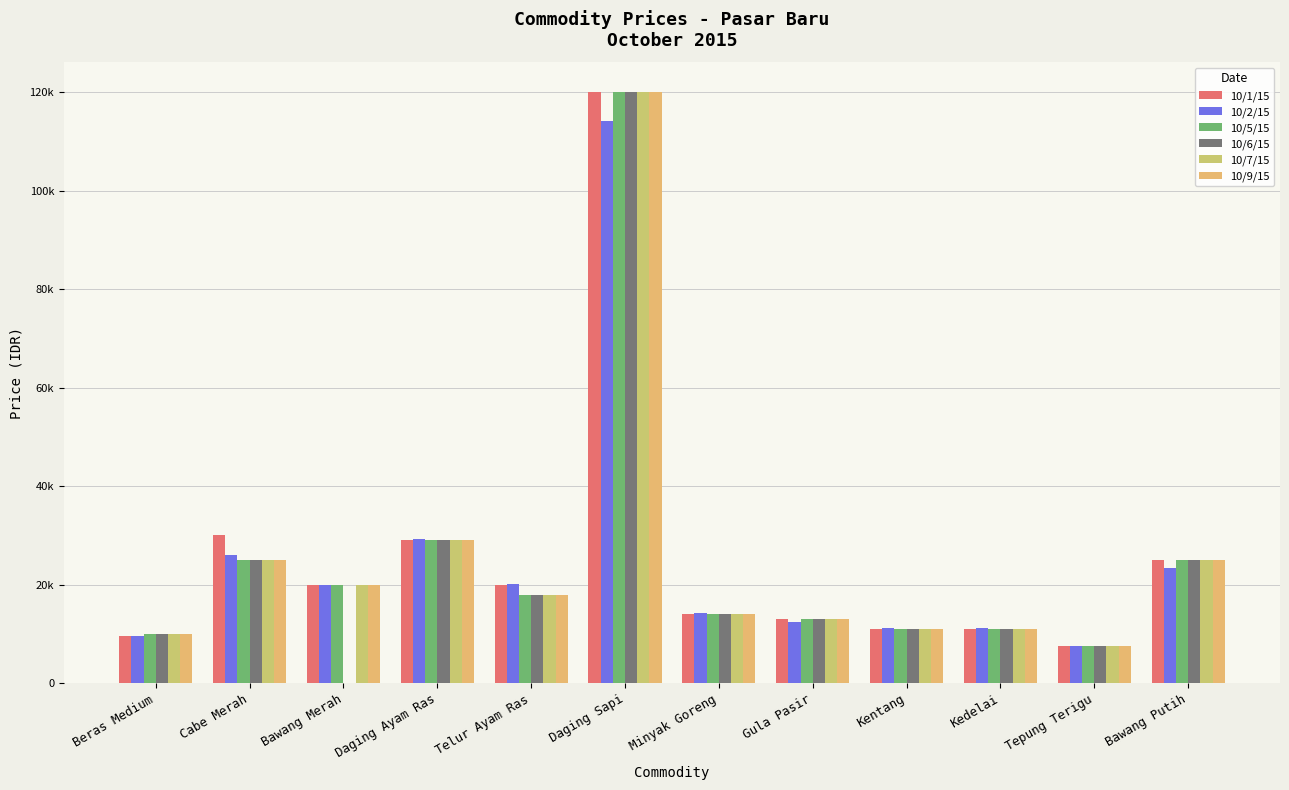

At which category does the chart reach its minimum across all series?

Bawang Merah